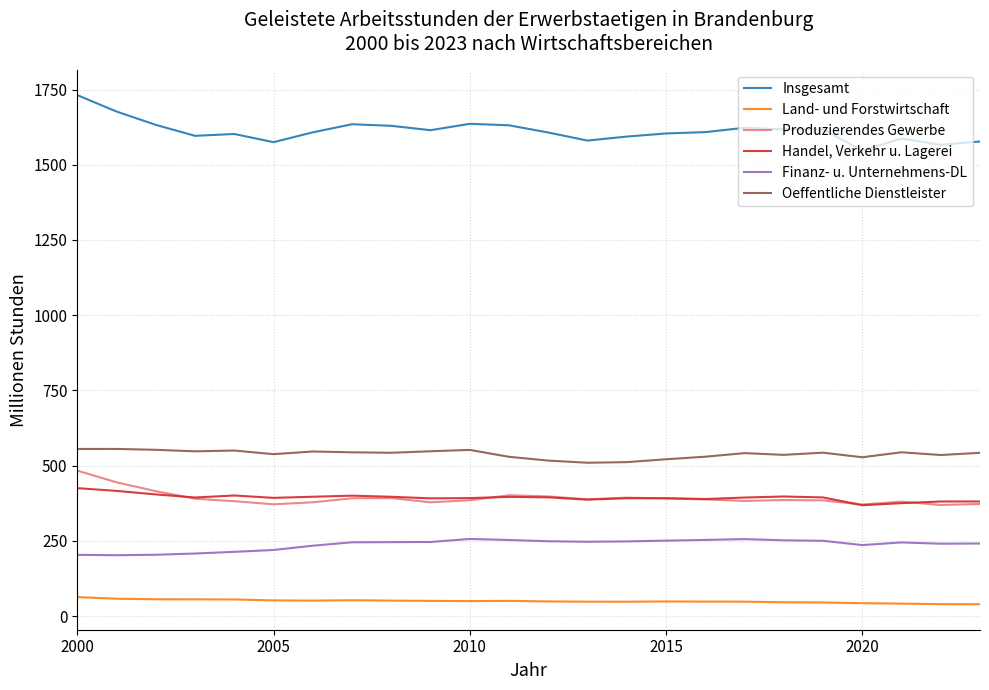

Which series has the largest range (max minus min)?

Insgesamt